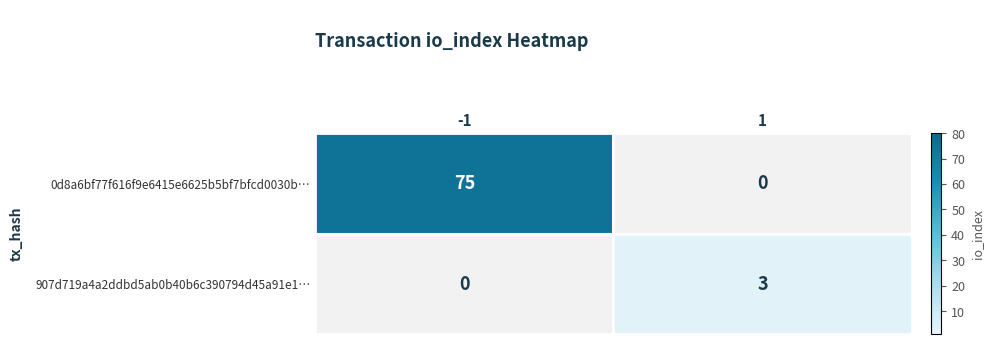

Rank the series by their maximum value, from lowest to highest.

907d719a4a2ddbd5ab0b40b6c390794d45a91e1…, 0d8a6bf77f616f9e6415e6625b5bf7bfcd0030b…